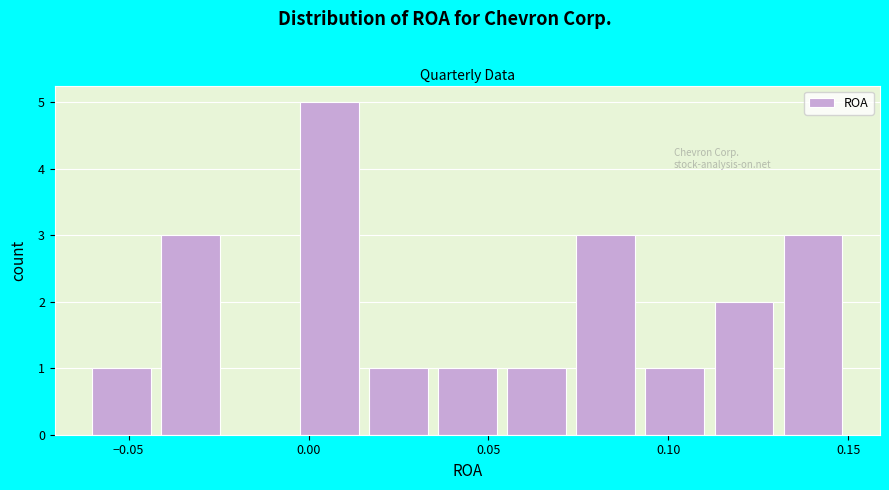

Around what value on the x-axis is the tallest bar? Give the approximate position of its centre, as read against the axis.

0.005